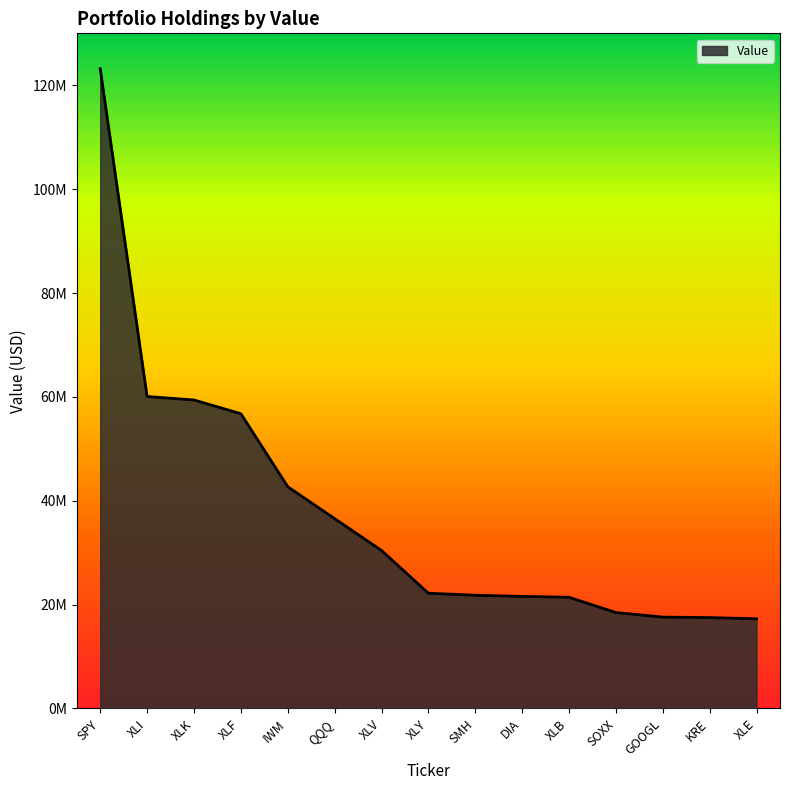

What is the average value?

37793667